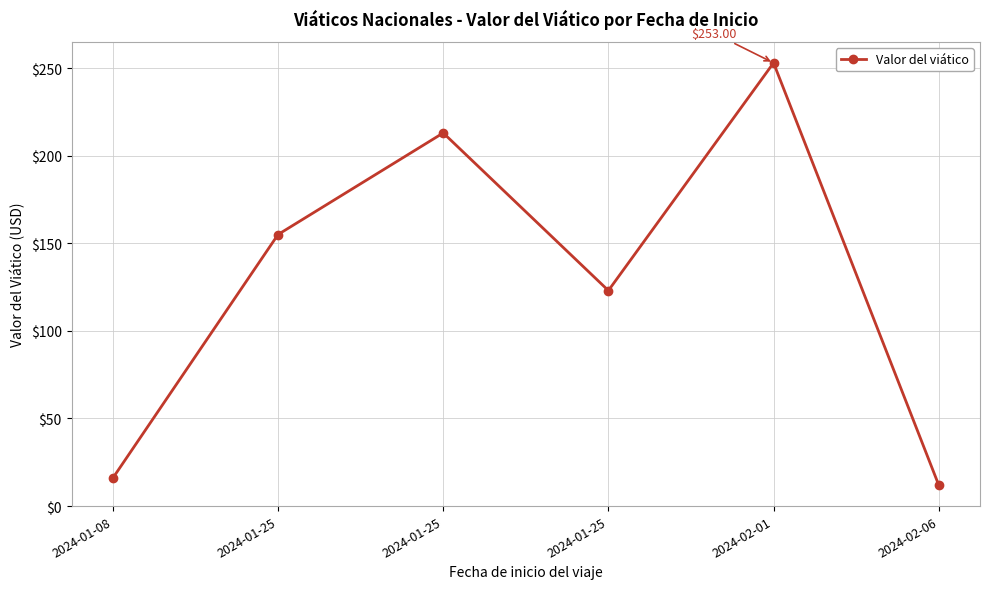

Reading left to right, what are all the values shown in this chart?

2024-01-08=16.0	2024-01-25=155.0	2024-01-25=213.0	2024-01-25=123.0	2024-02-01=253.0	2024-02-06=12.0